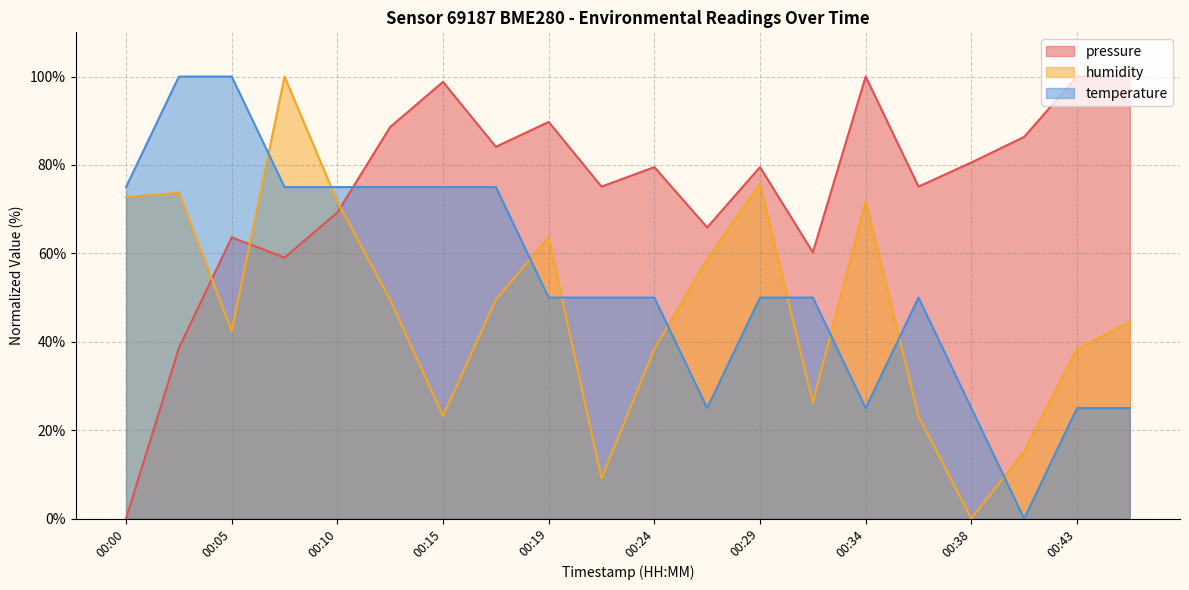

List the labels in order of temperature value, largest first.

00:03, 00:05, 00:00, 00:08, 00:10, 00:12, 00:15, 00:17, 00:19, 00:22, 00:24, 00:29, 00:31, 00:36, 00:27, 00:34, 00:38, 00:43, 00:46, 00:41